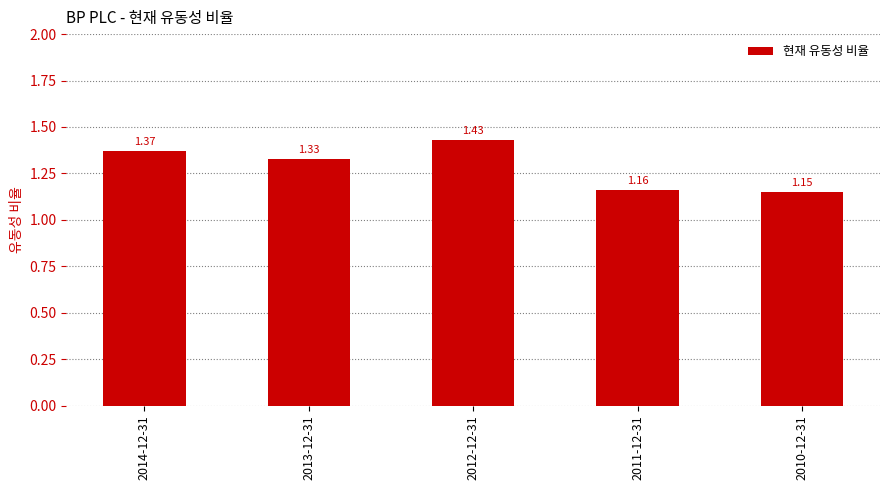

Count the values in the range 1 to 2.

5